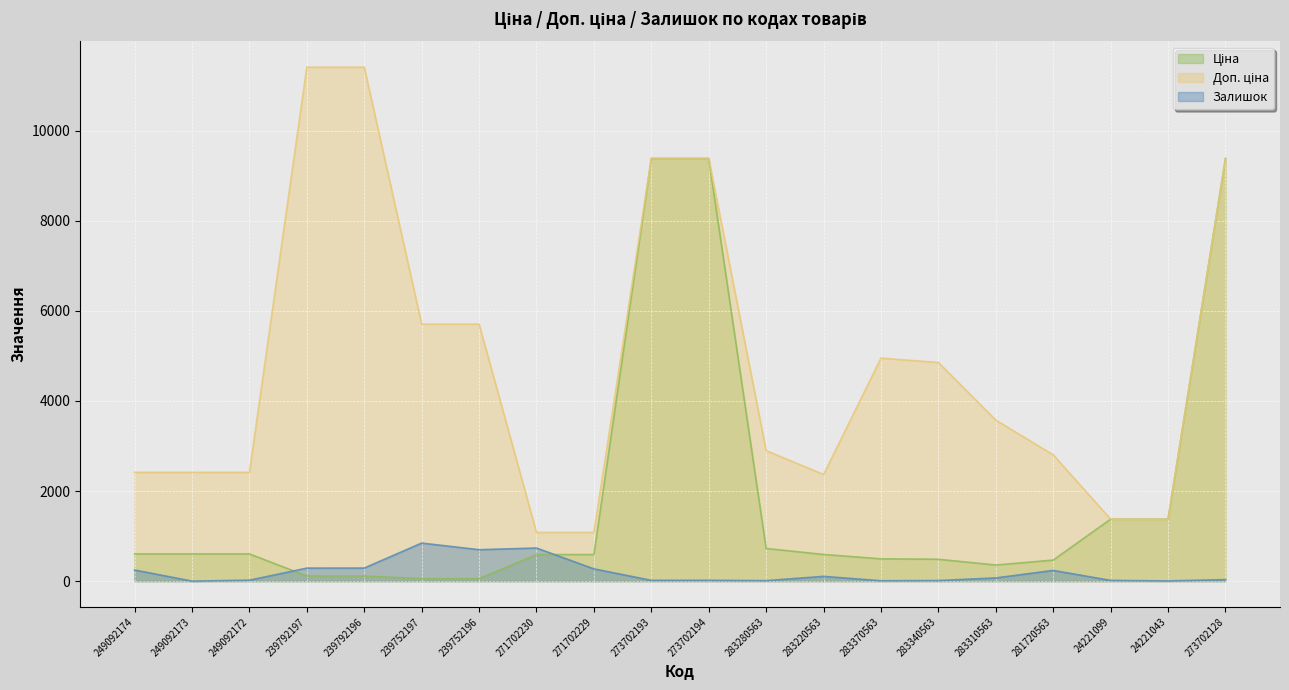

What is the sum of all Ціна values?

37357.1